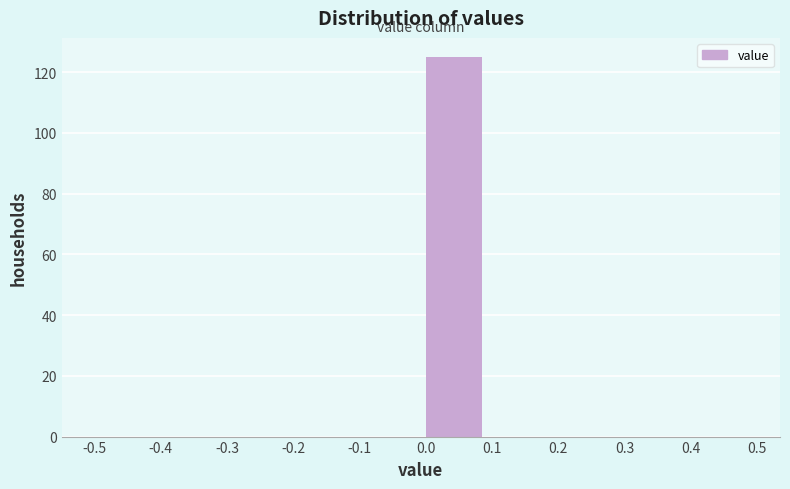

Which range on the x-axis has the tallest bar?

0.0 to 0.1